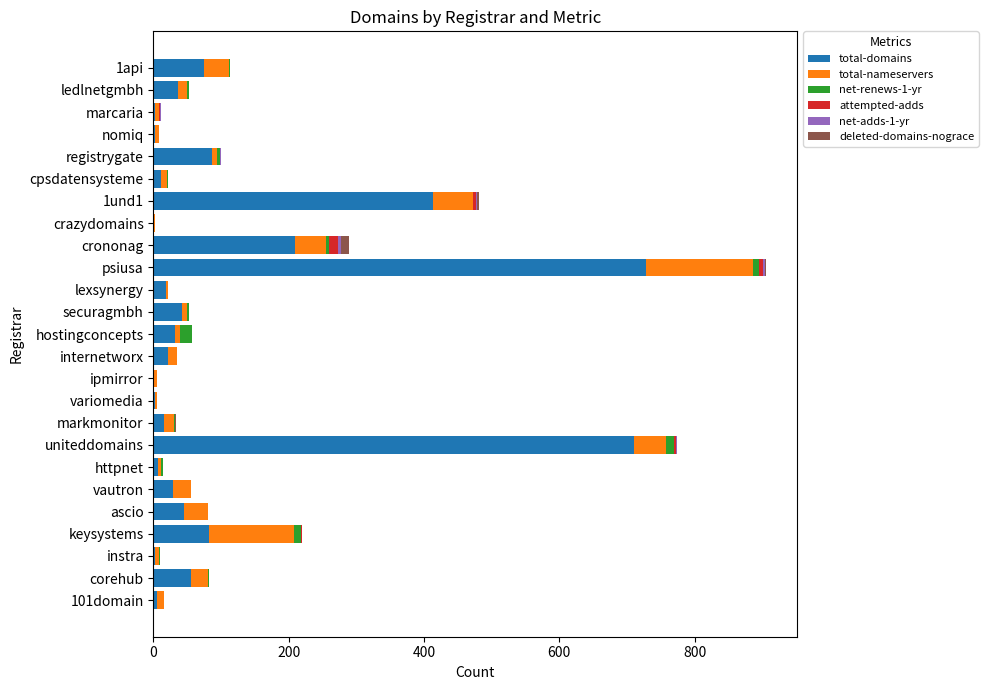

The value of total-domains at keysystems is 38. True or false?

False